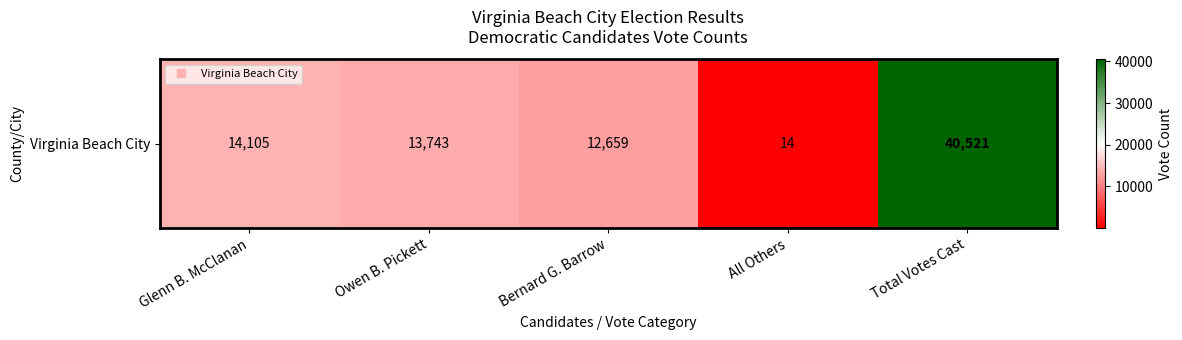

Count the number of categories in the chart.

5